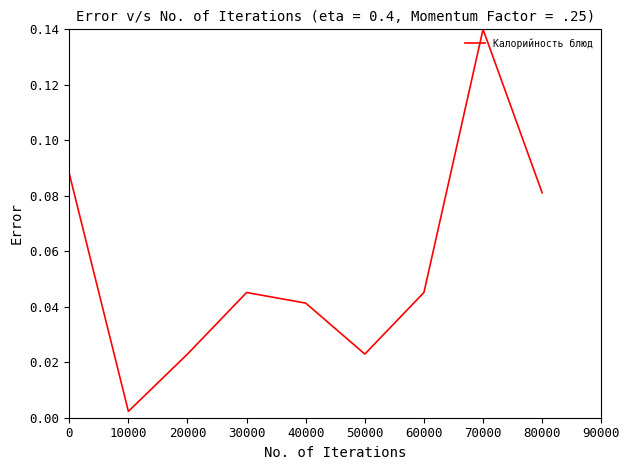

Is it true that the value at 30000 is 0.1?

False